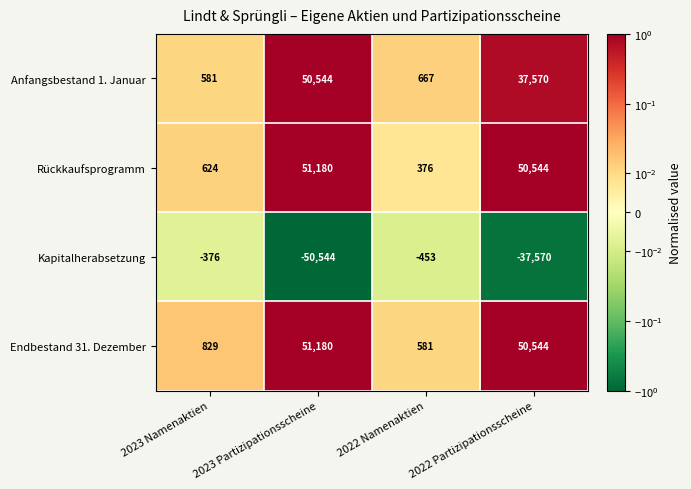

The Kapitalherabsetzung series shows -50544 at 2023 Partizipationsscheine. True or false?

True